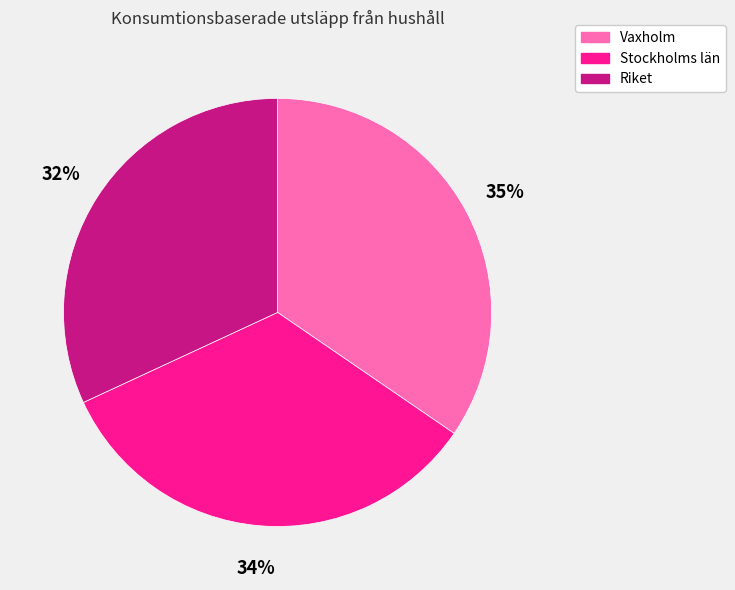

What is the largest slice in the pie chart?

Vaxholm